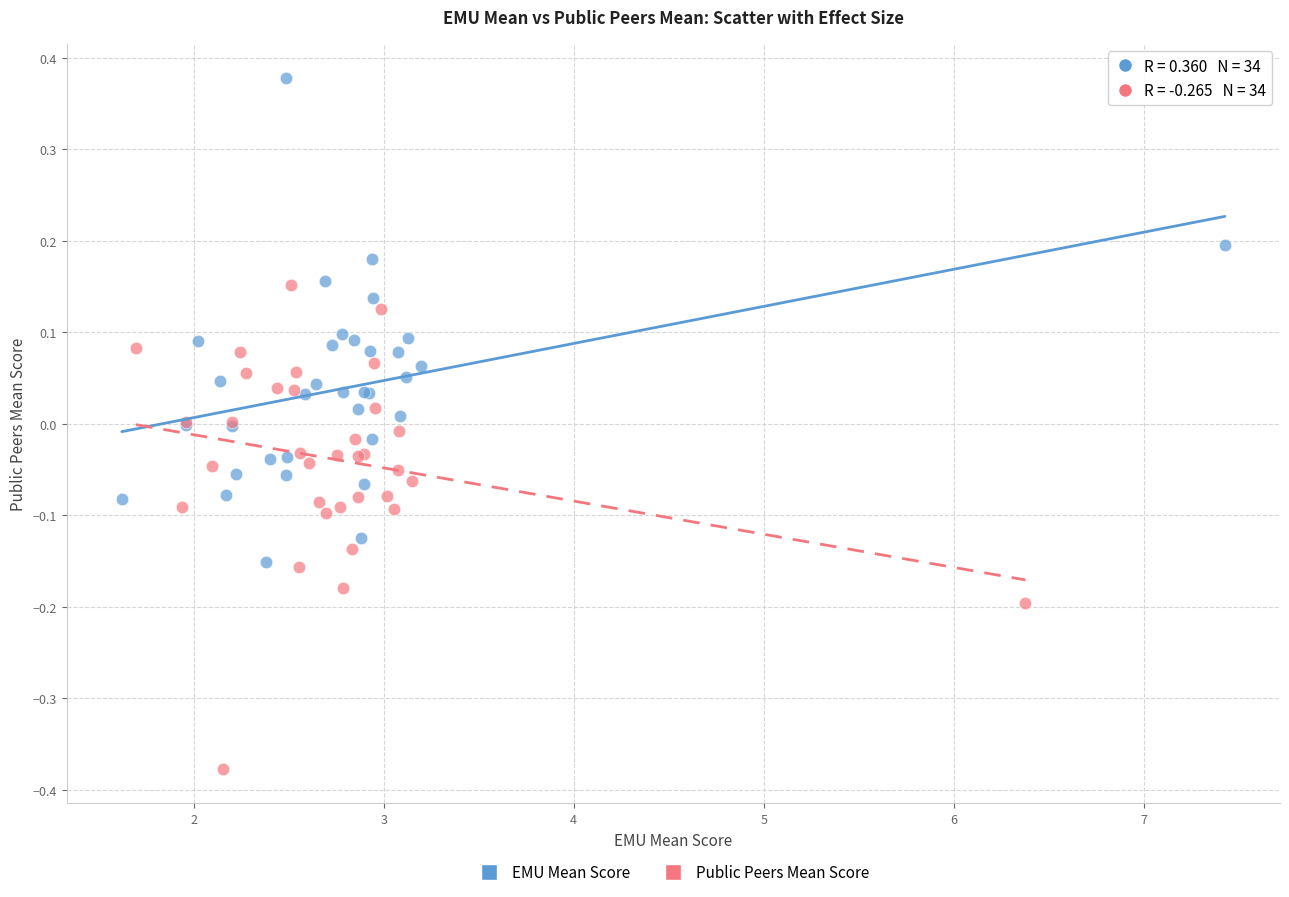

Which series reaches the maximum Y coordinate?

EMU Mean Score